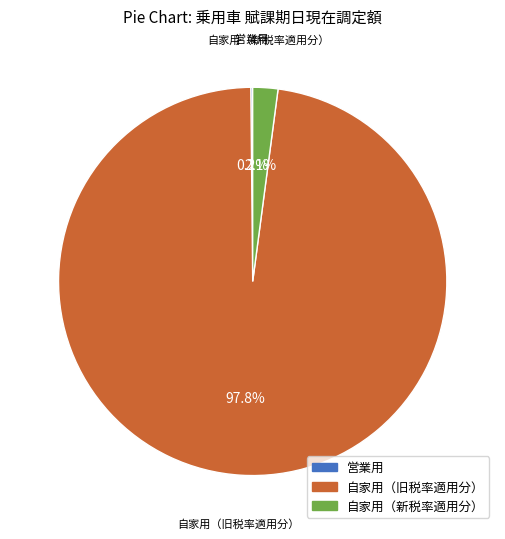

Combined, what portion of the pie is 自家用（新税率適用分） and 自家用（旧税率適用分）?

99.8%